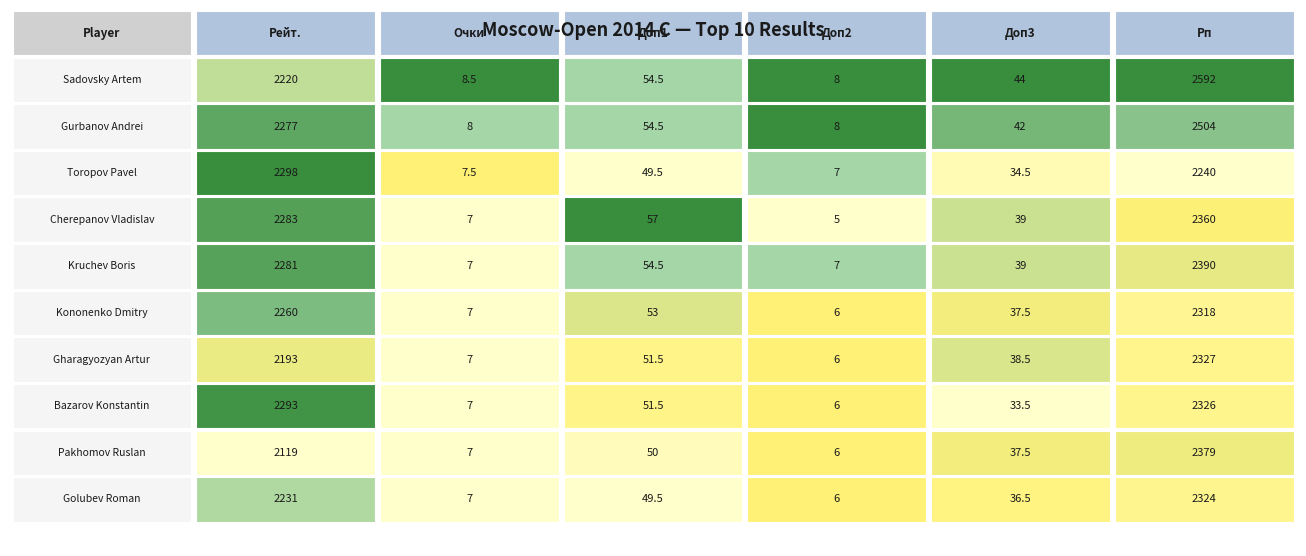

The value of Kruchev Boris at 1 is 7.0. True or false?

True